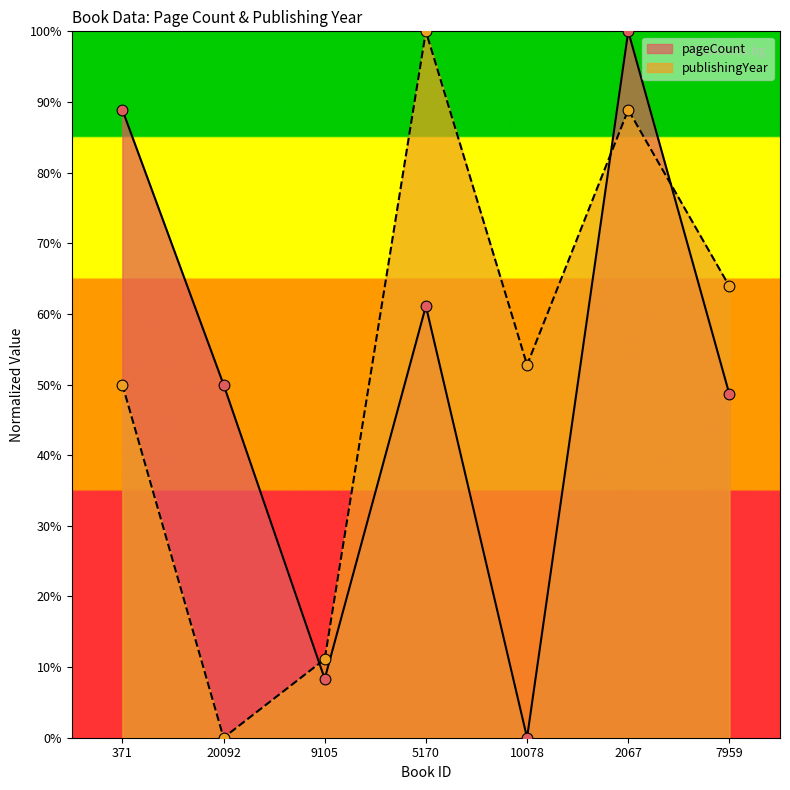

Is the value of pageCount at 10078 greater than the value of publishingYear at 9105?

No